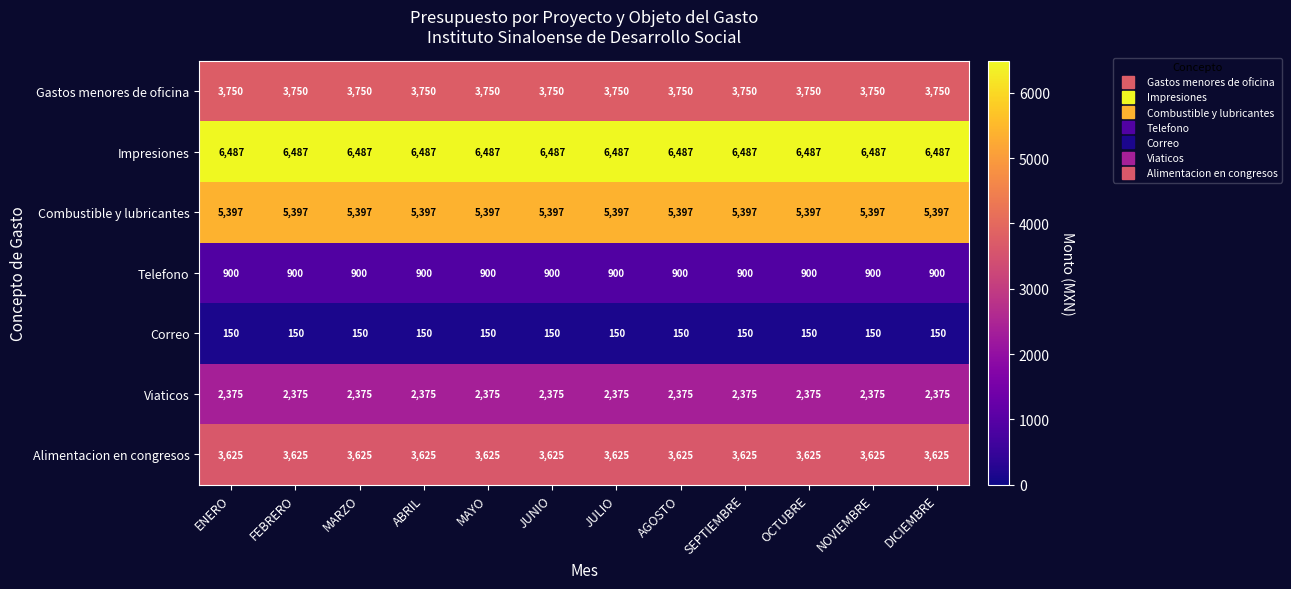

True or false: Impresiones has a value of 6487 at NOVIEMBRE.

True